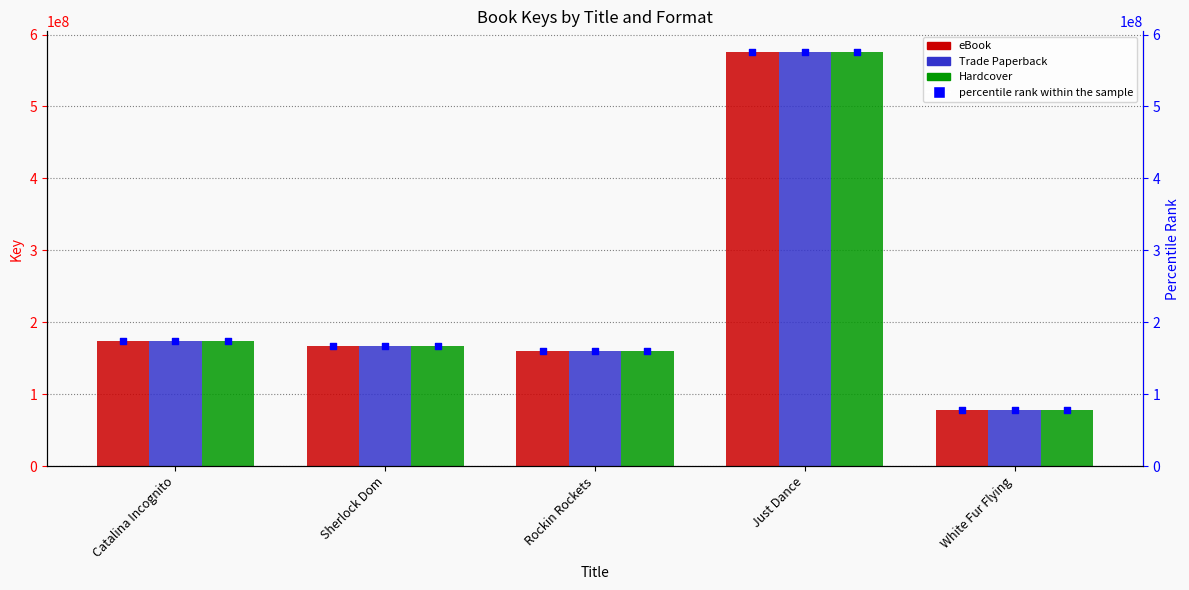

At how many categories does at least one series exceed 403084166?

1